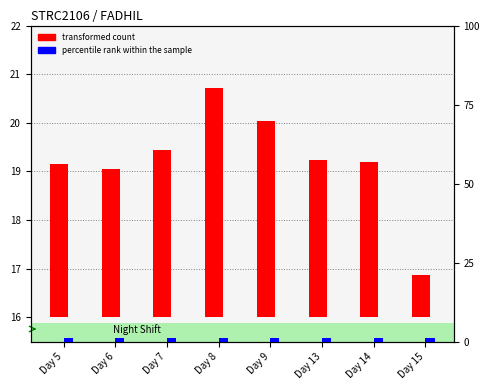

What is the lowest value of the percentile rank within the sample series?

1.0